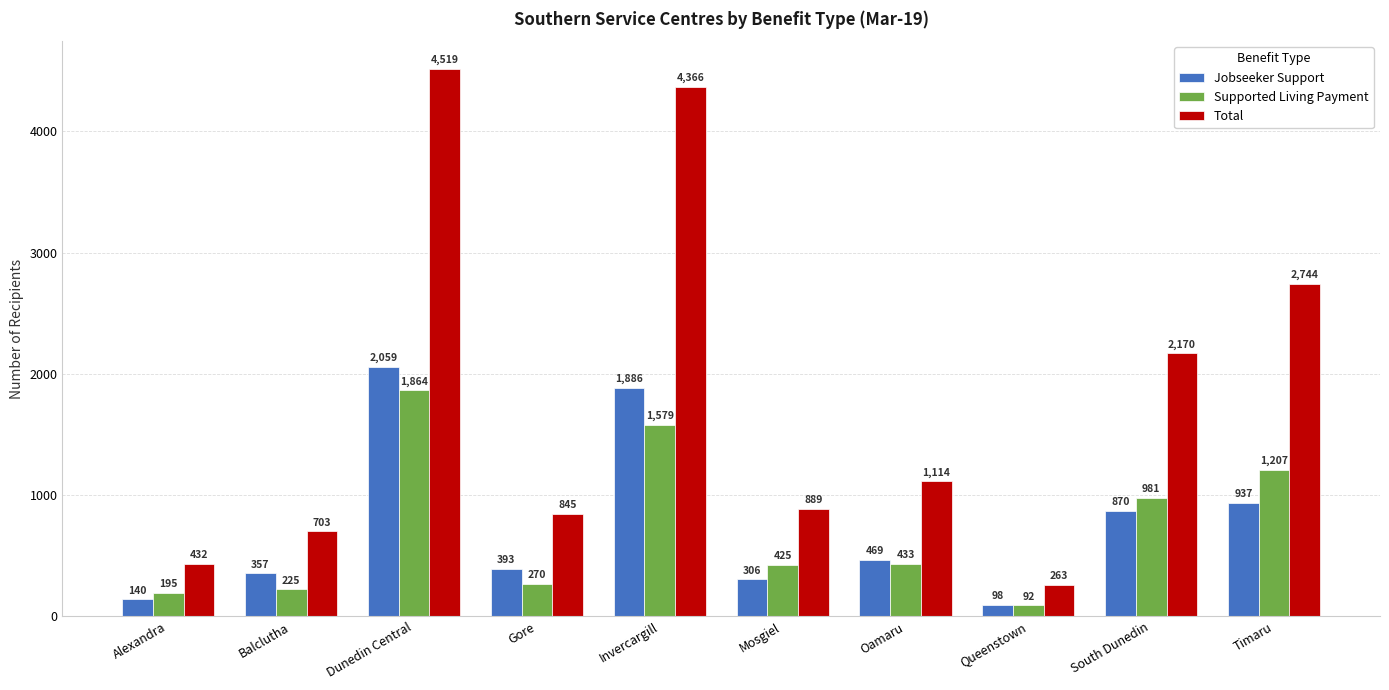

The Supported Living Payment series shows 521 at Invercargill. True or false?

False